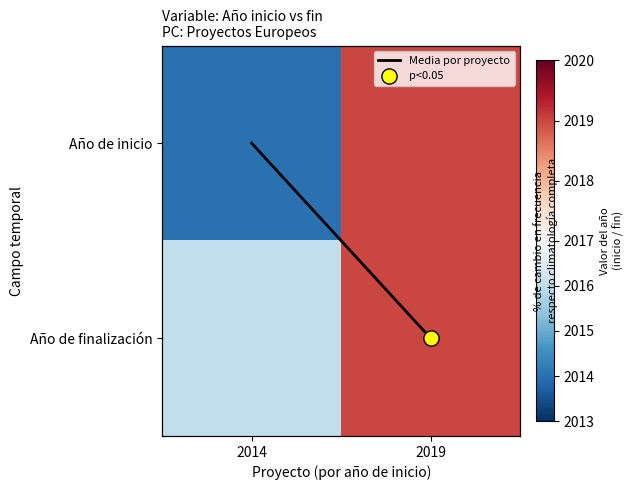

The Media por proyecto series shows -0.5 at 2014. True or false?

False